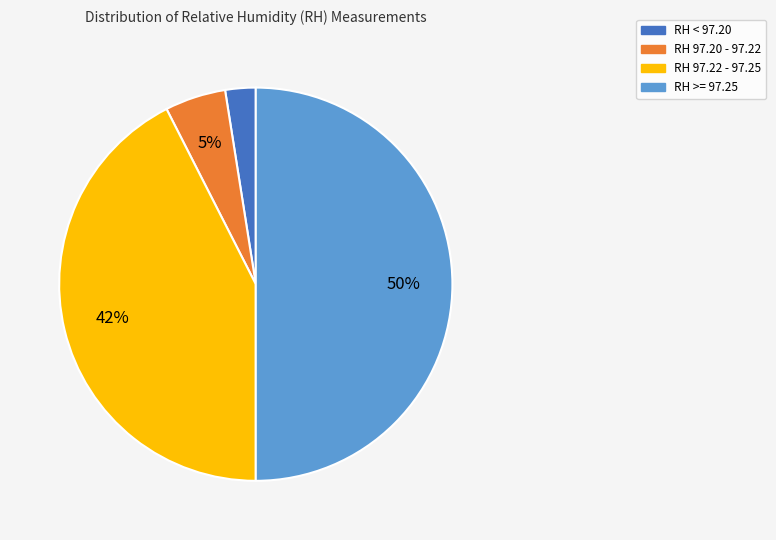

Combined, do RH < 97.20 and RH >= 97.25 account for over 50%?

Yes